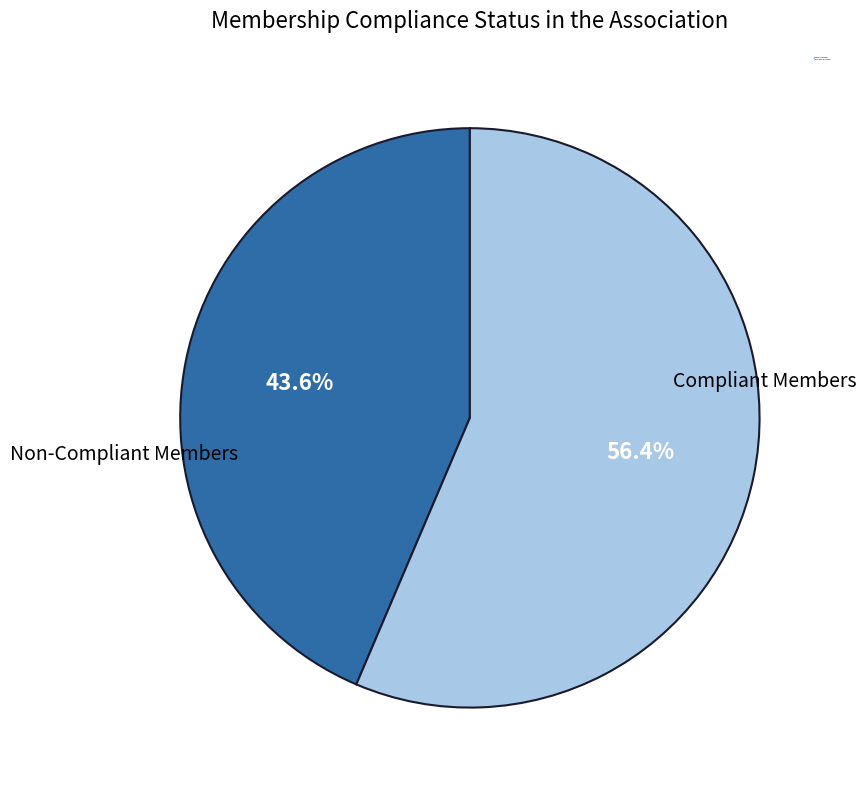

Is there any slice that represents more than half of the pie?

Yes